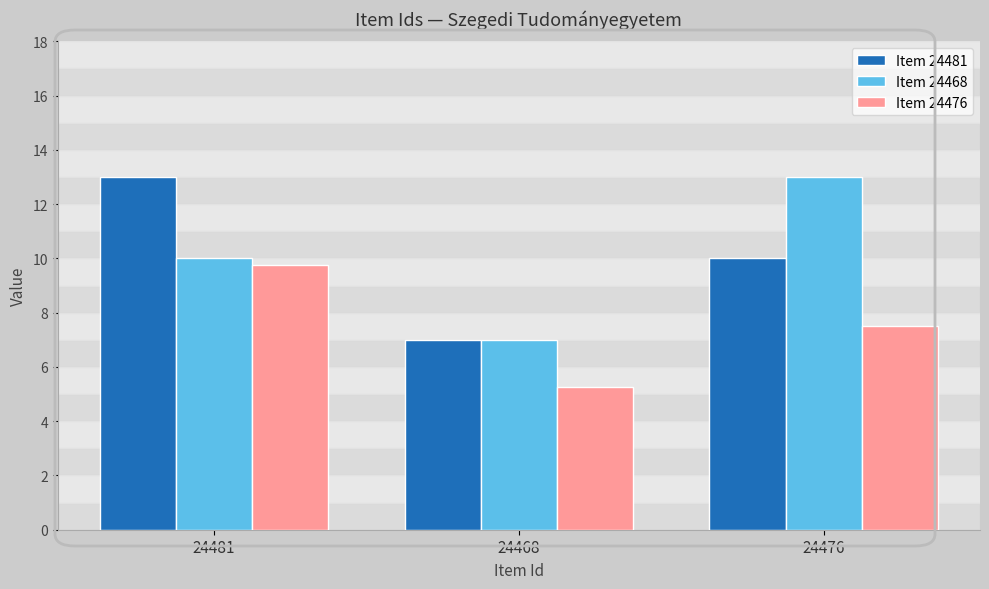

The Item 24481 series shows 10.0 at 24476. True or false?

True